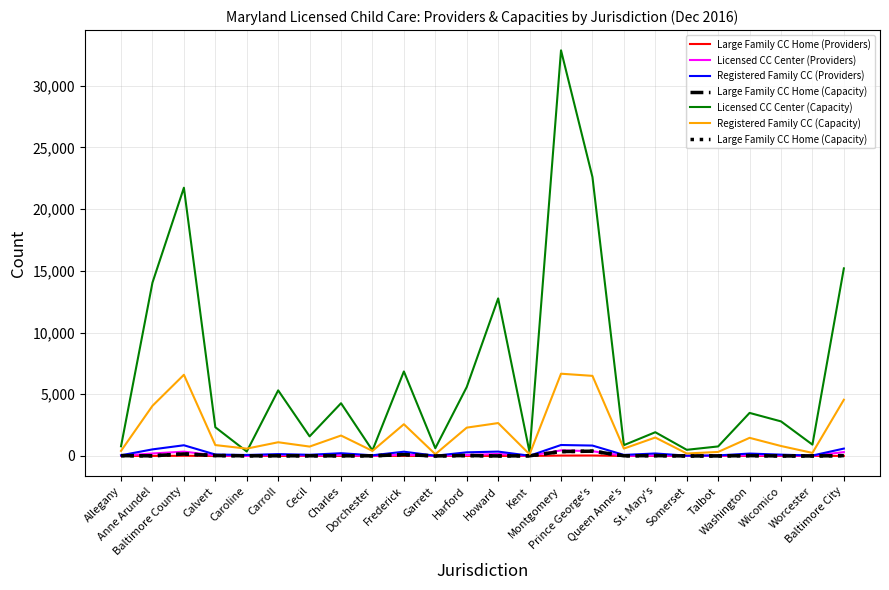

The value of Licensed CC Center (Capacity) at Garrett is 232. True or false?

False